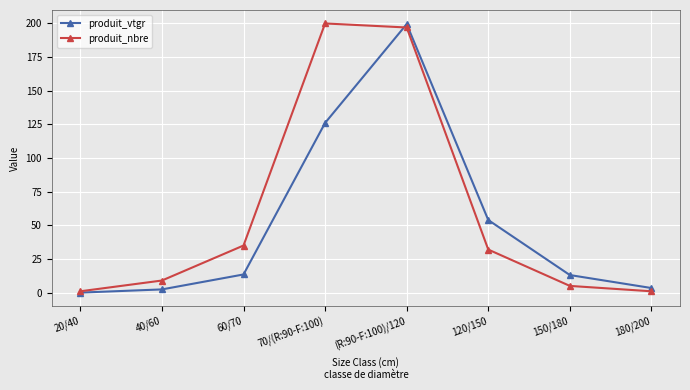

What is the sum of the produit_nbre values at 60/70 and 120/150?

67.0